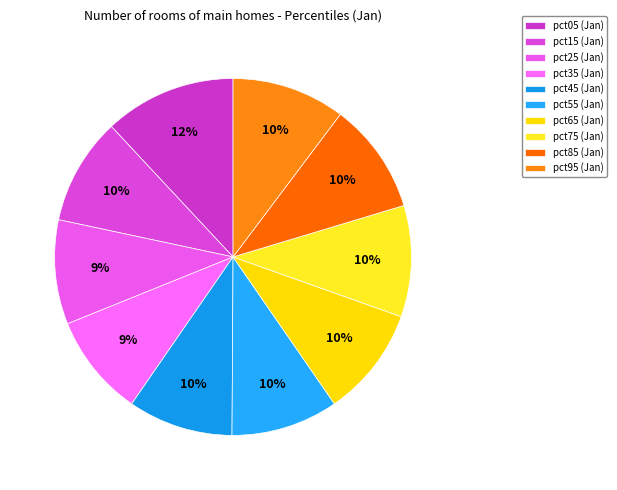

Do pct25 and pct95 together represent more than half of the pie?

No